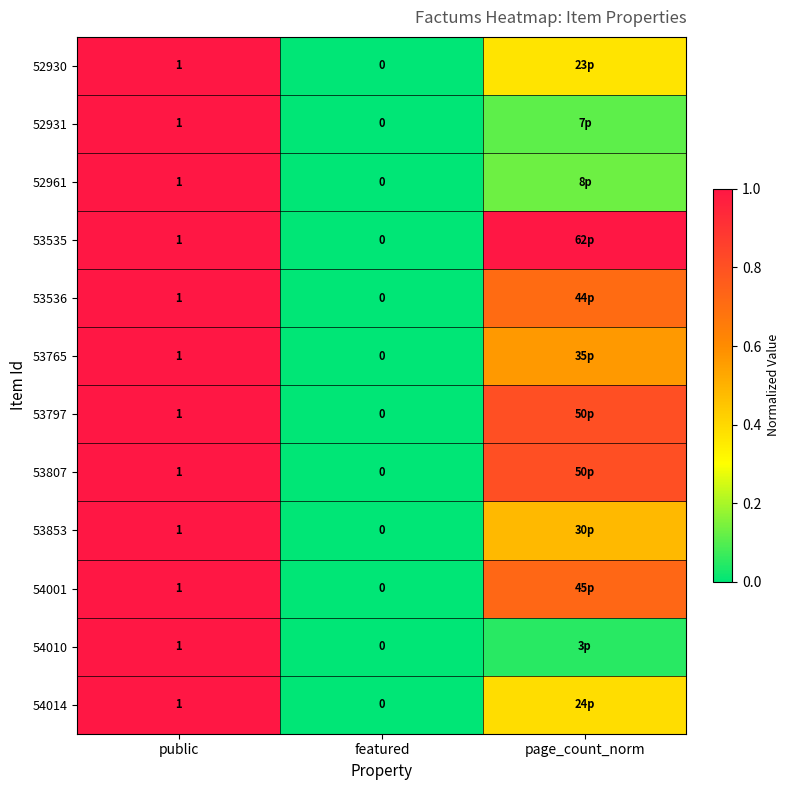

Is the value of 52961 at public greater than the value of 54010 at featured?

Yes